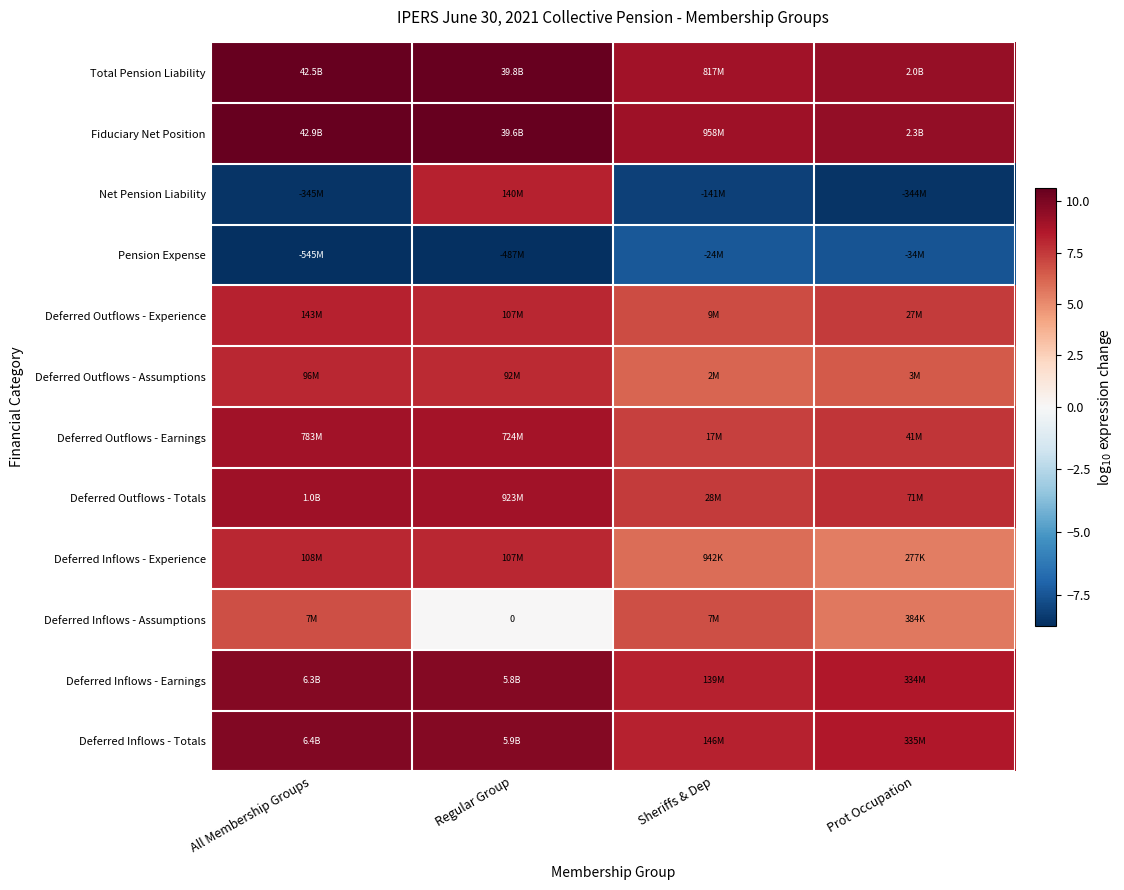

List the series in order of their peak value, lowest first.

Pension Expense, Deferred Inflows - Assumptions, Deferred Outflows - Assumptions, Deferred Inflows - Experience, Net Pension Liability, Deferred Outflows - Experience, Deferred Outflows - Earnings, Deferred Outflows - Totals, Deferred Inflows - Earnings, Deferred Inflows - Totals, Total Pension Liability, Fiduciary Net Position